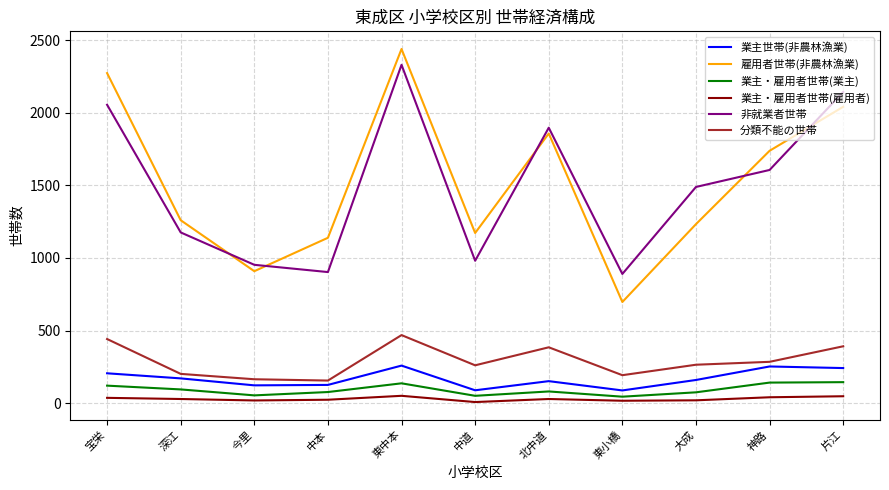

True or false: 非就業者世帯 and 分類不能の世帯 intersect in this chart.

False